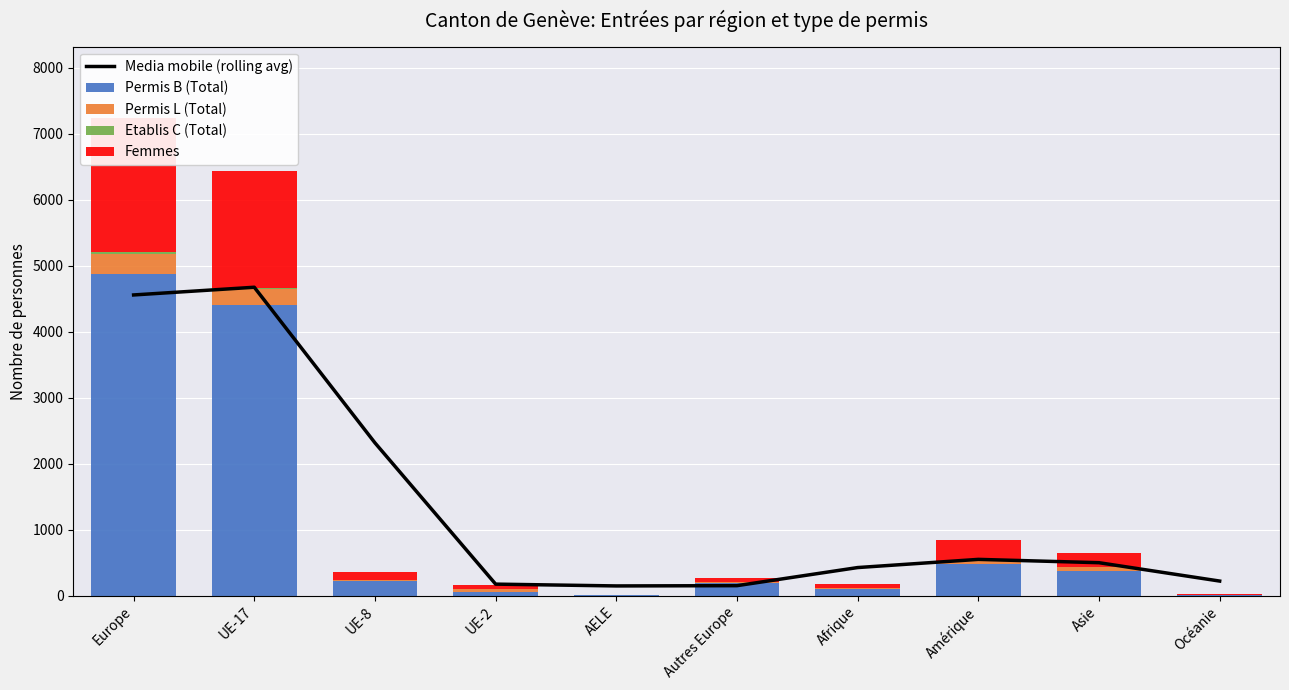

Reading left to right, transcribe all the data shown in this chart.

Media mobile (rolling avg): 4555.0	4671.7	2314.0	173.7	146.3	150.3	424.7	548.7	498.3	220.0
Permis B (Total): 4877.0	4410.0	216.0	55.0	9.0	184.0	101.0	472.0	378.0	13.0
Permis L (Total): 306.0	231.0	13.0	40.0	0.0	19.0	16.0	52.0	62.0	3.0
Etablis C (Total): 16.0	16.0	0.0	0.0	0.0	0.0	0.0	1.0	0.0	0.0
Femmes: 2033.0	1776.0	121.0	64.0	3.0	65.0	54.0	310.0	200.0	4.0